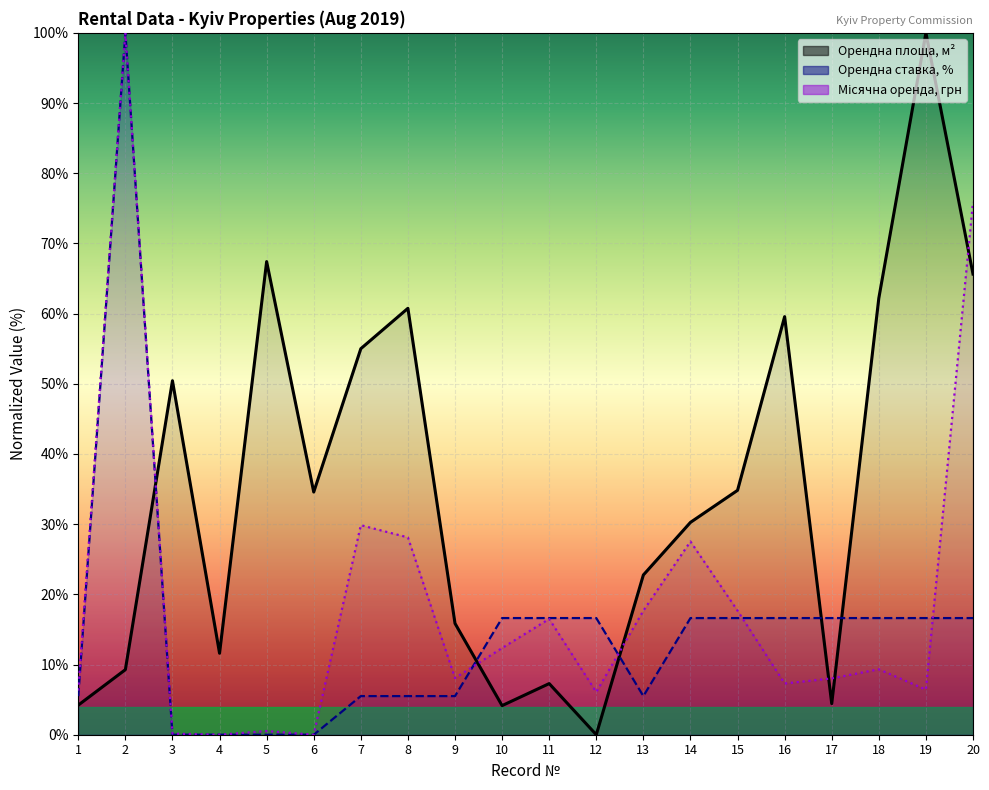

What is the total value across all series at 16?

83.5